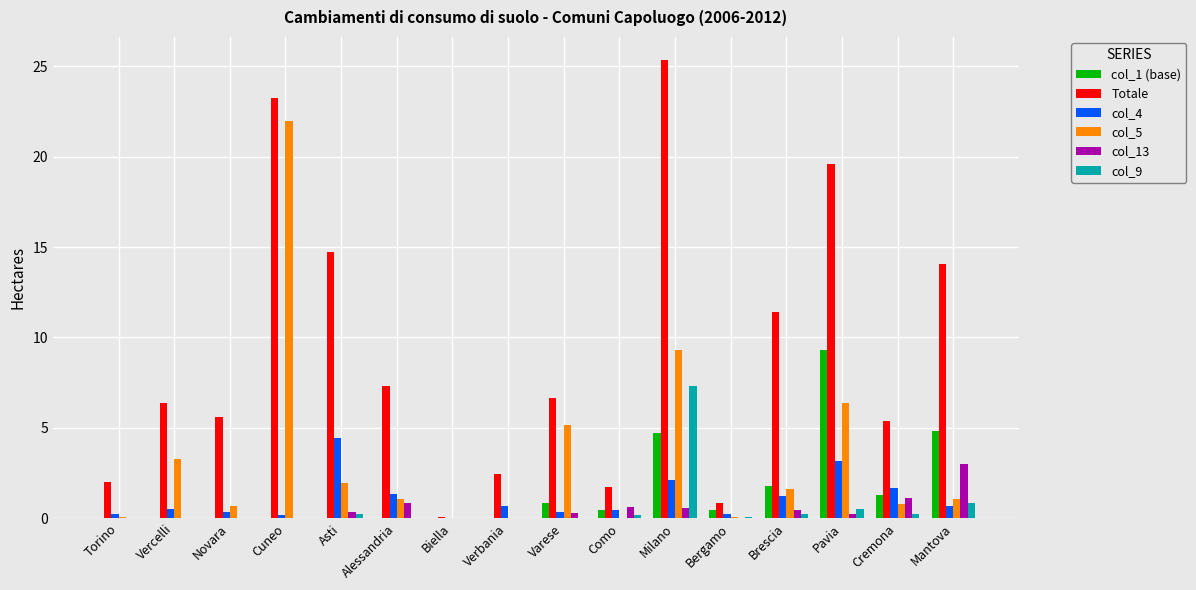

True or false: col_4 has a value of 3.2 at Pavia.

True